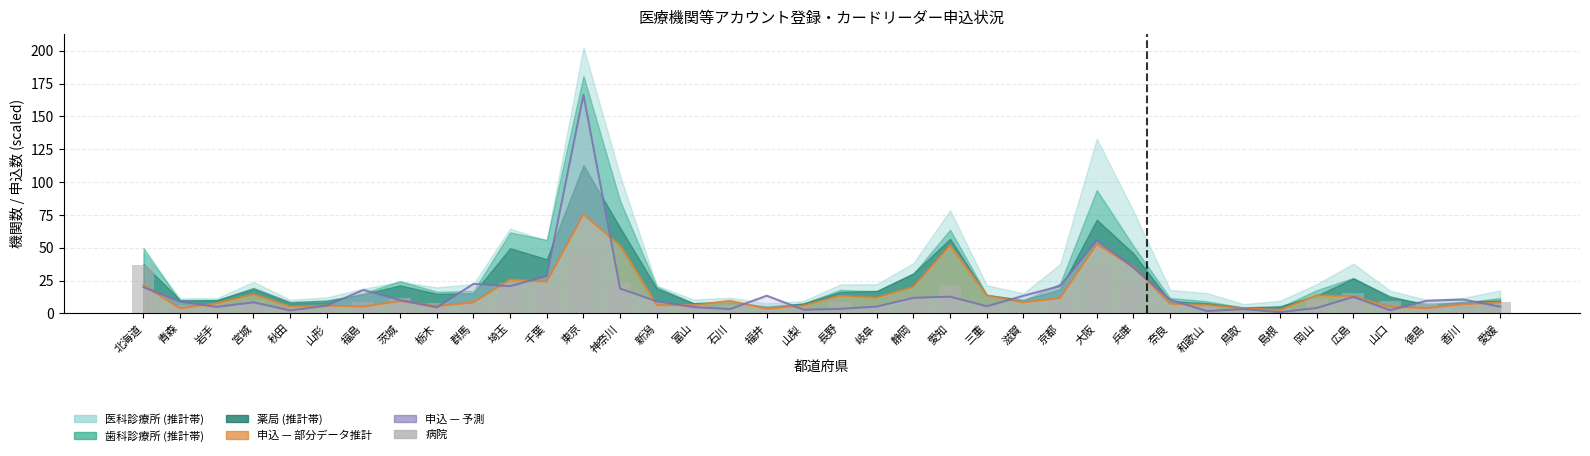

What is the change in value from 山形 to 三重?

+1.7